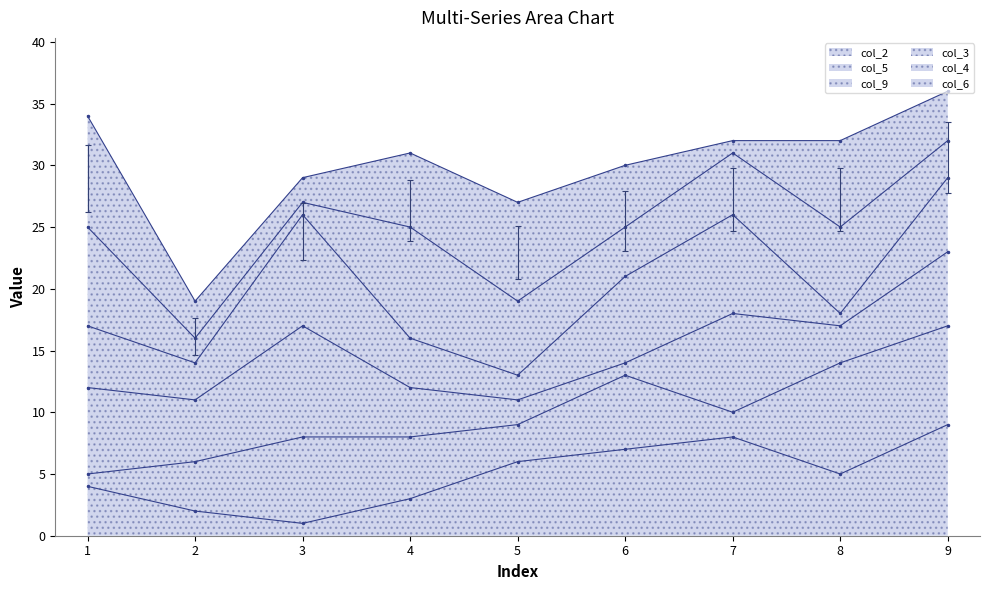

True or false: col_2 has a value of 10 at 6.

False